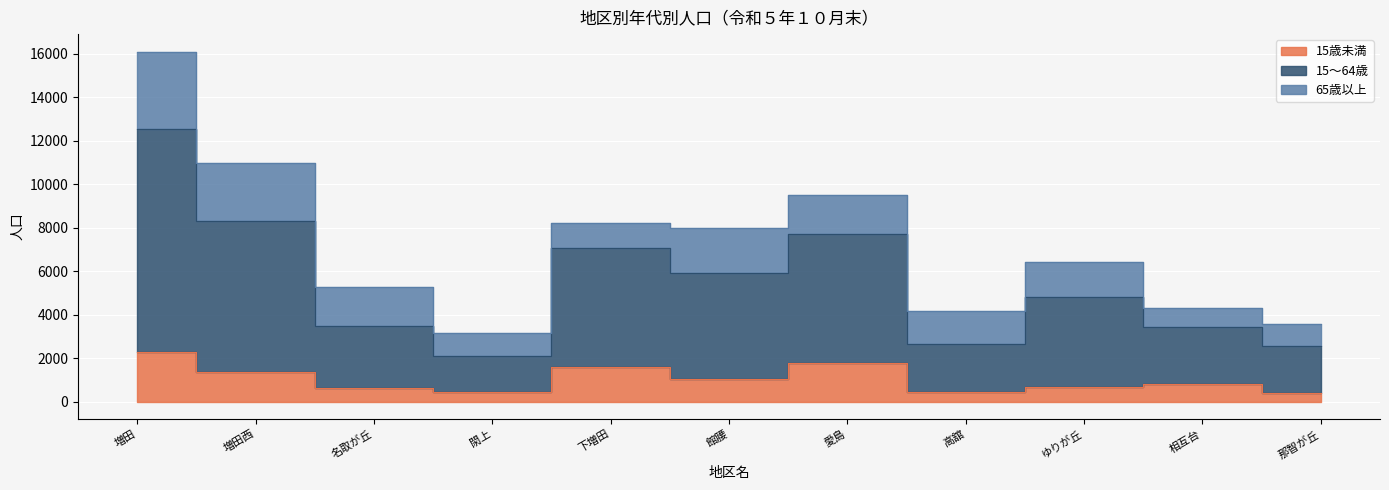

What is the average value of the 15歳未満 series?

1043